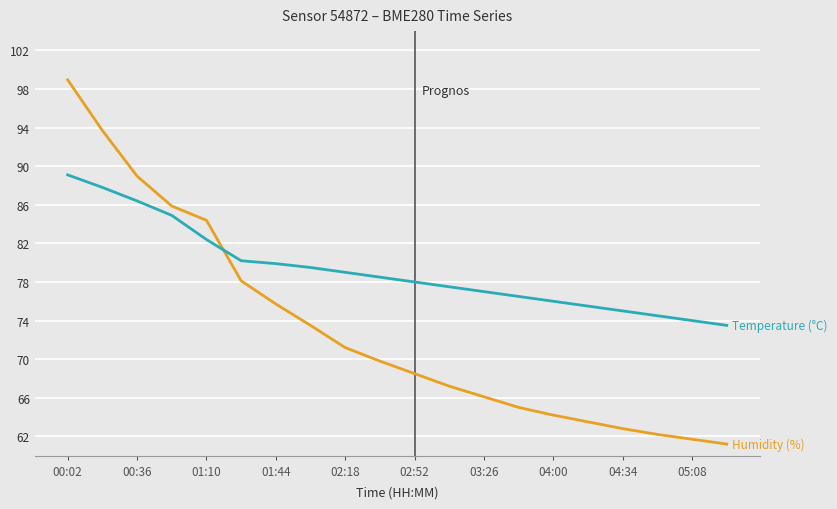

What is the minimum value shown in the chart?

61.2